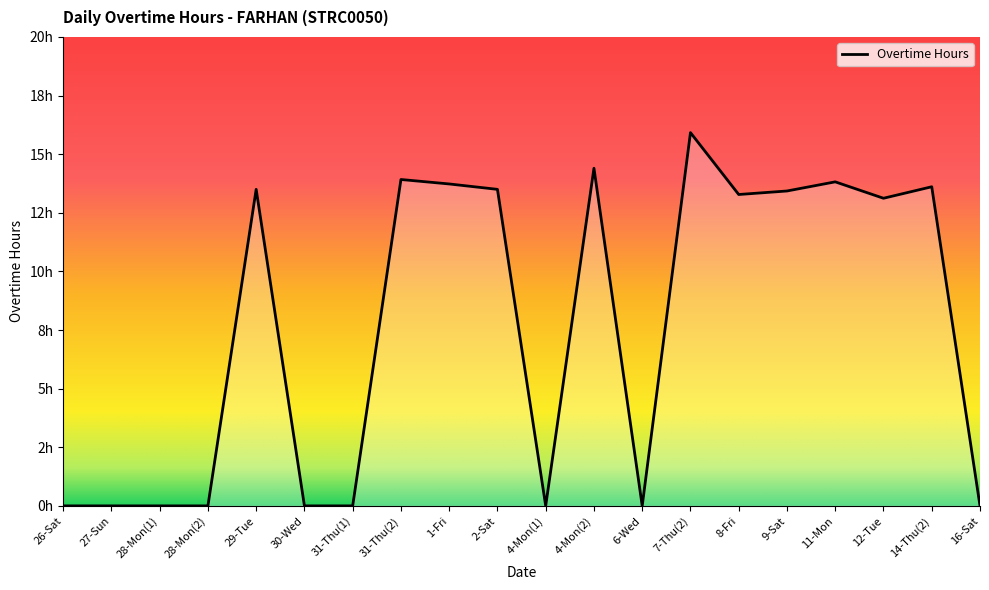

Where does the data first go above 13?

29-Tue